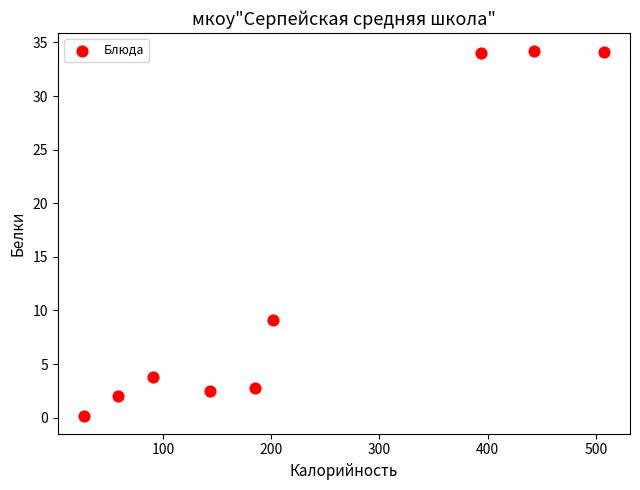

What is the average Y value?

13.6